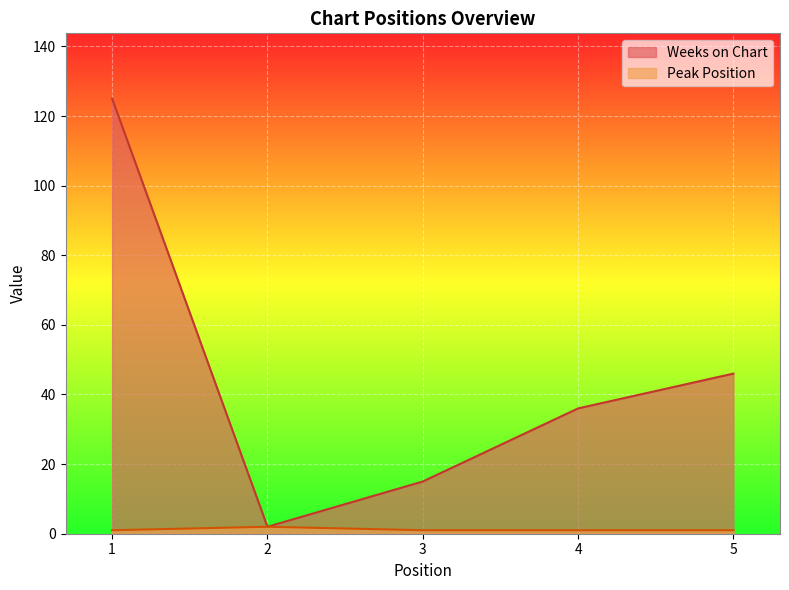

Is it true that Weeks on Chart equals 1 at 2?

False